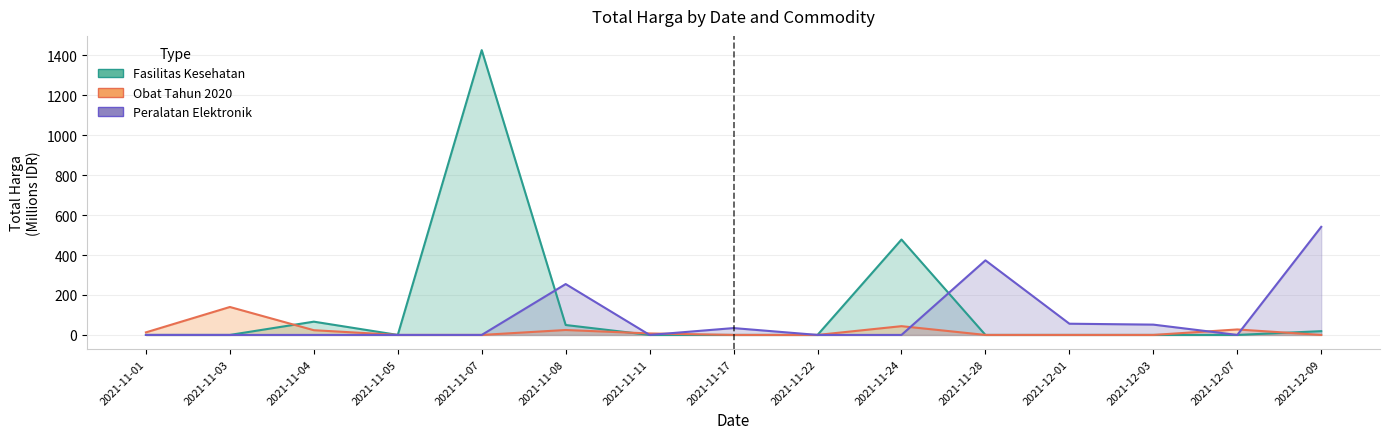

What is the greatest value displayed?

1425.9